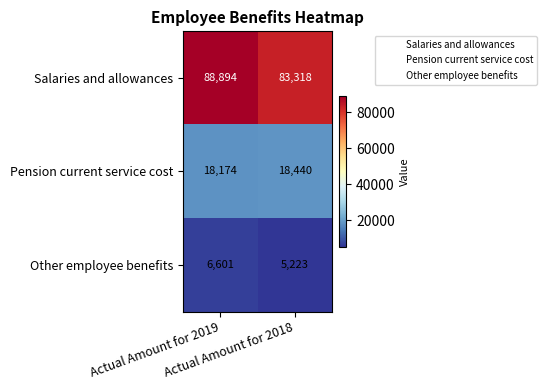

What is the average value of the Pension current service cost series?

18307